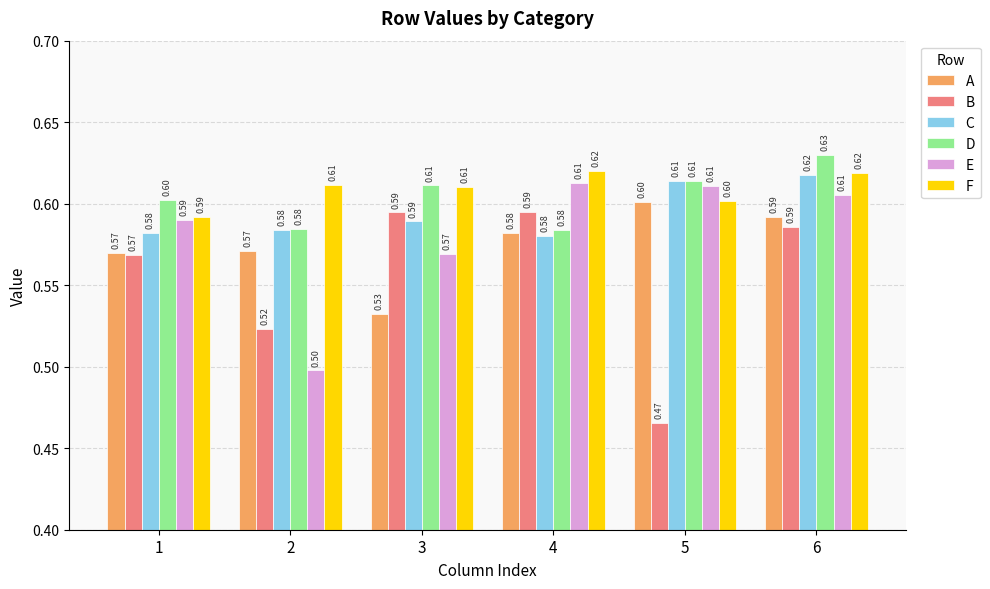

Reading left to right, what are all the values shown in this chart?

A: 1=0.6	2=0.6	3=0.5	4=0.6	5=0.6	6=0.6
B: 1=0.6	2=0.5	3=0.6	4=0.6	5=0.5	6=0.6
C: 1=0.6	2=0.6	3=0.6	4=0.6	5=0.6	6=0.6
D: 1=0.6	2=0.6	3=0.6	4=0.6	5=0.6	6=0.6
E: 1=0.6	2=0.5	3=0.6	4=0.6	5=0.6	6=0.6
F: 1=0.6	2=0.6	3=0.6	4=0.6	5=0.6	6=0.6